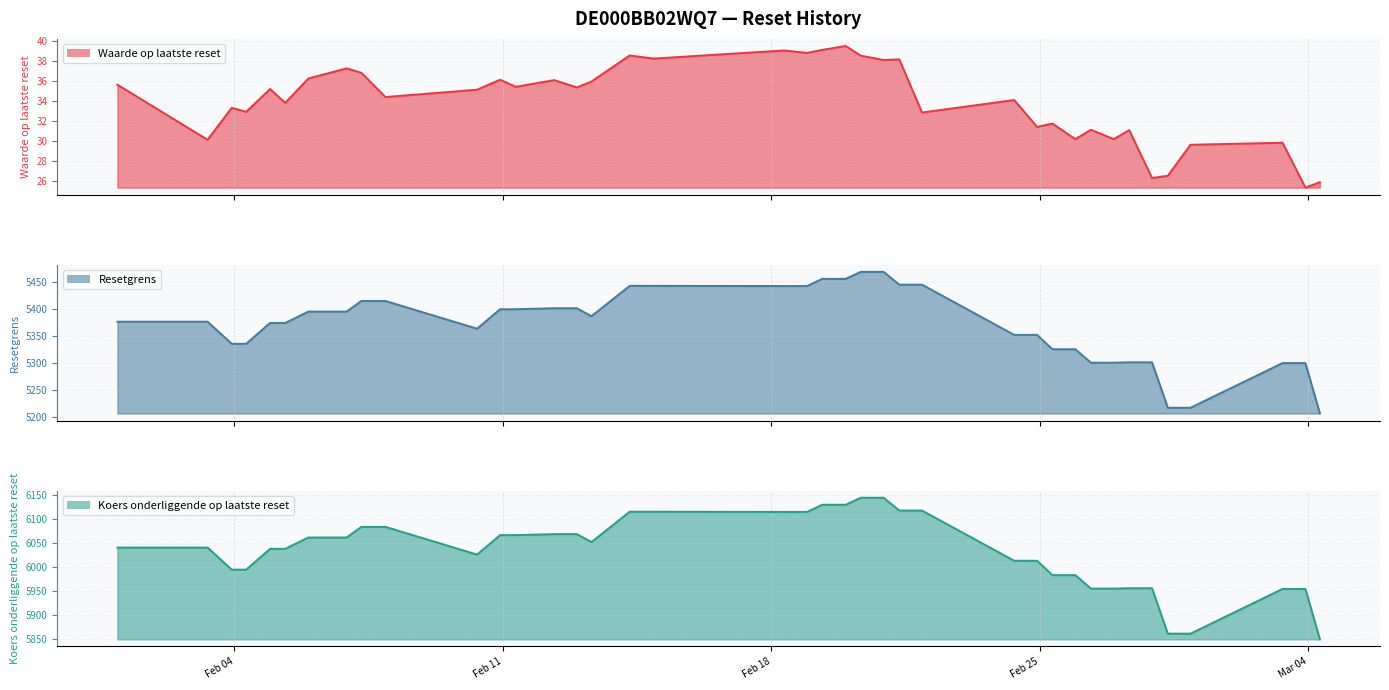

What is the difference between the second highest and second lowest values in the Koers onderliggende op laatste reset series?

282.6